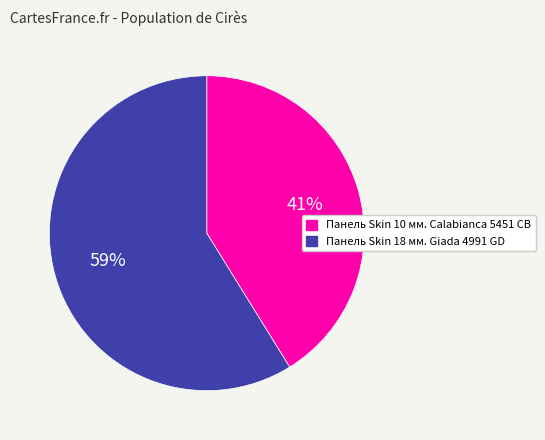

To the nearest percent, what is the difference between the Панель Skin 18 мм. Giada 4991 GD and Панель Skin 10 мм. Calabianca 5451 CB slice percentages?

18%